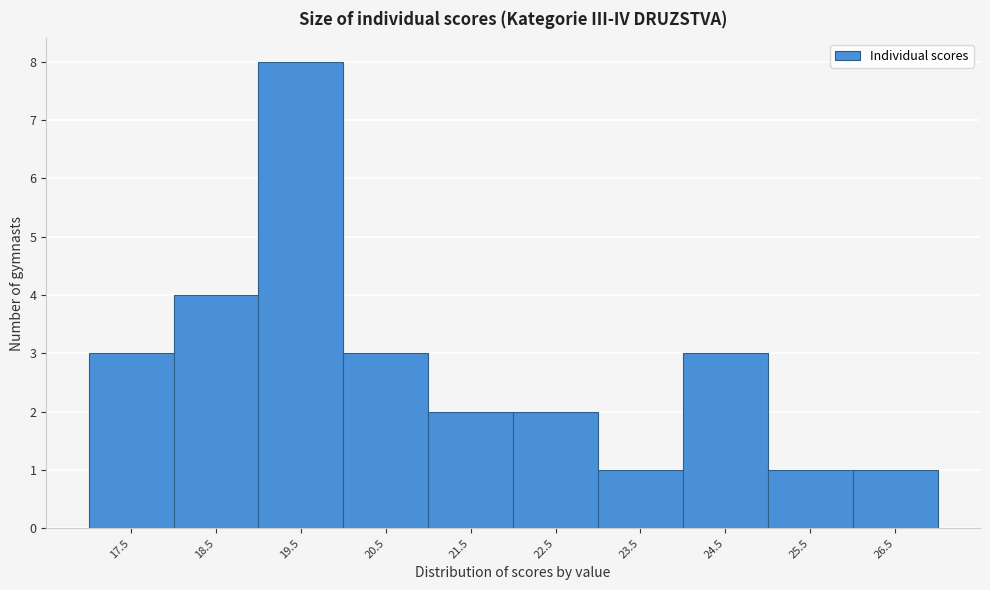

Reading right to left, list all the values displayed in this chart.

26.5=1	25.5=1	24.5=3	23.5=1	22.5=2	21.5=2	20.5=3	19.5=8	18.5=4	17.5=3